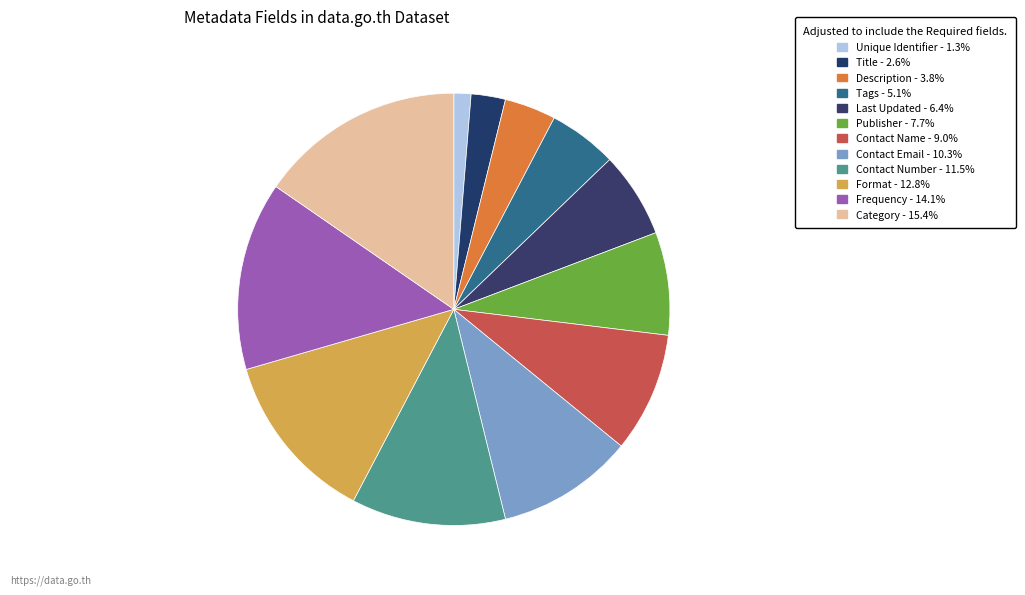

Which category has the biggest portion of the pie?

Category